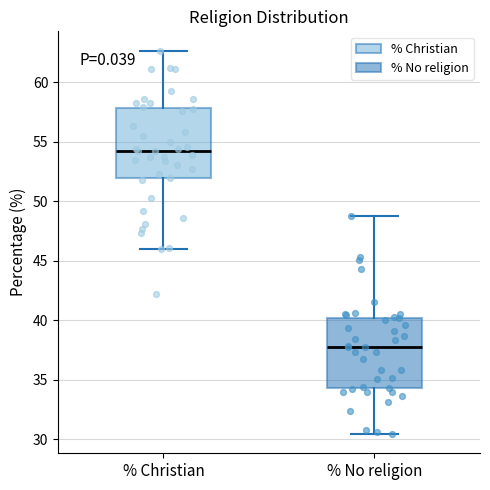

Which box has the lowest median line?

% No religion